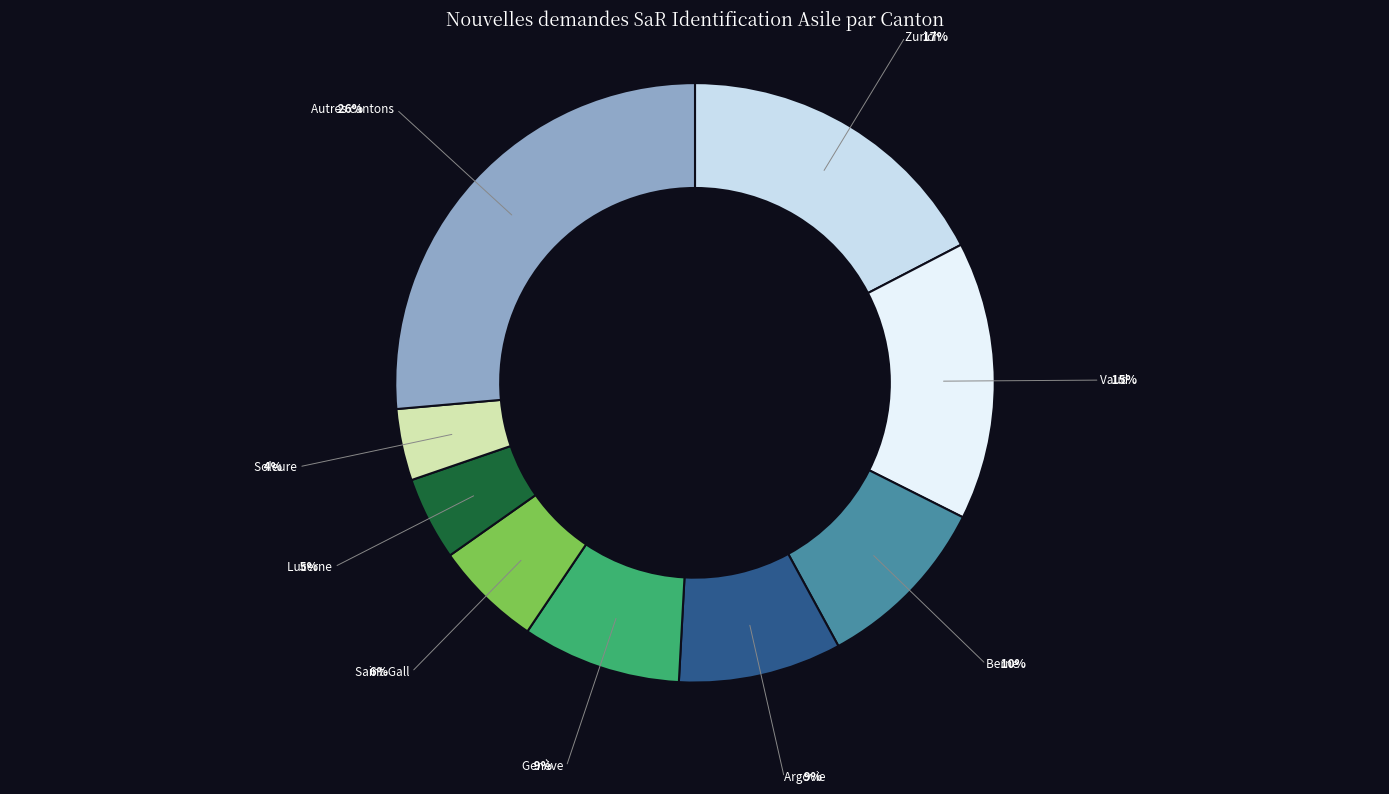

Is there a majority slice in this chart?

No